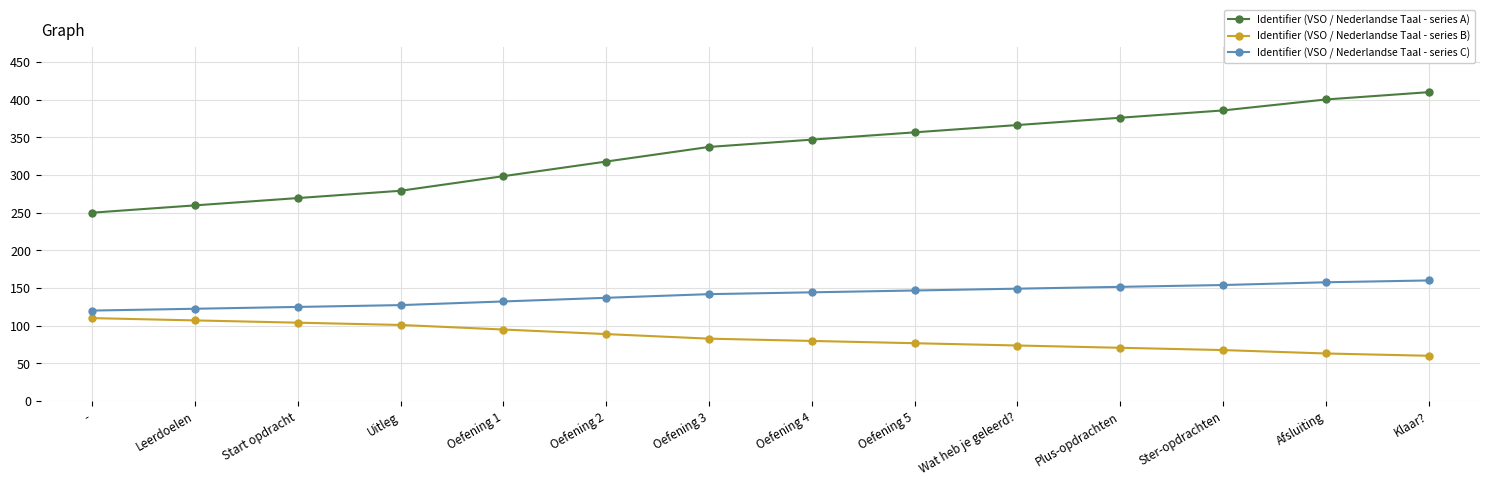

What position from the right is Leerdoelen?

13